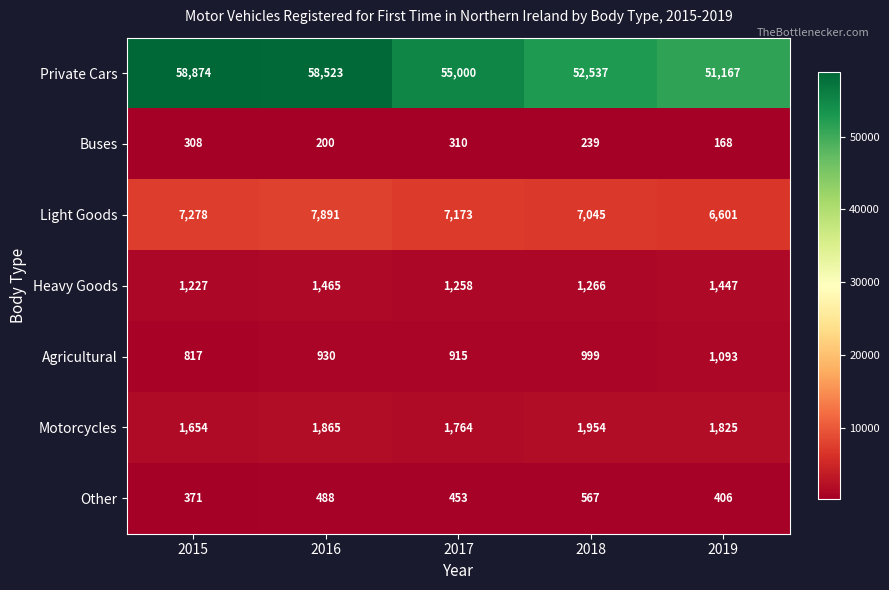

How many categories are shown in the chart?

5